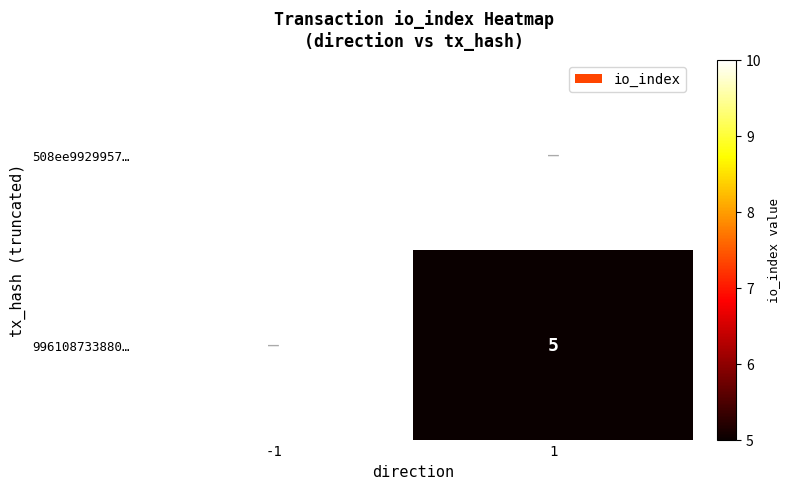

Is the value of 996108733880… at 1 greater than the value of 508ee9929957… at -1?

No